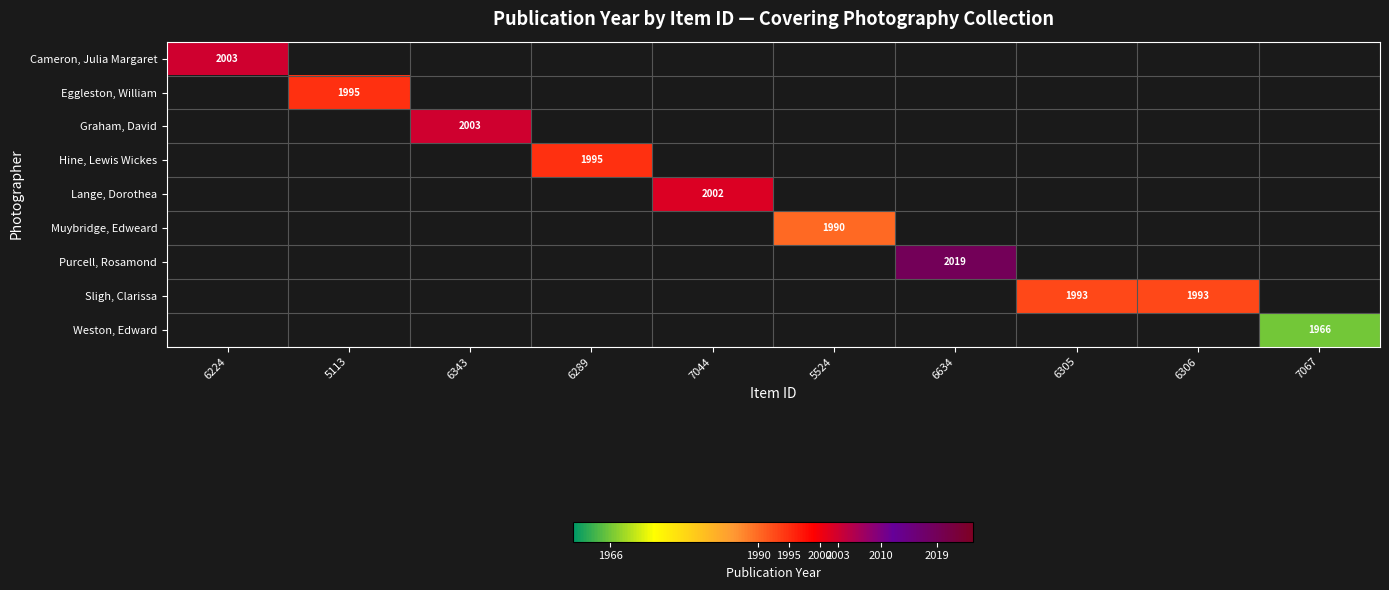

How many distinct data groups are displayed?

9